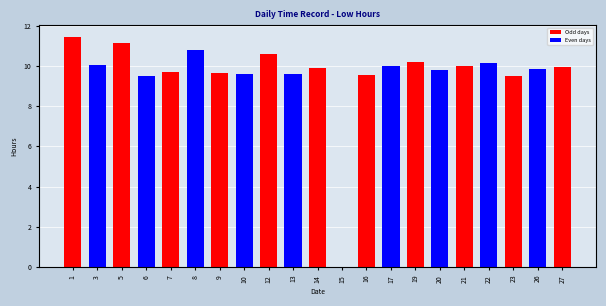

What is the approximate value at 21?

10.0